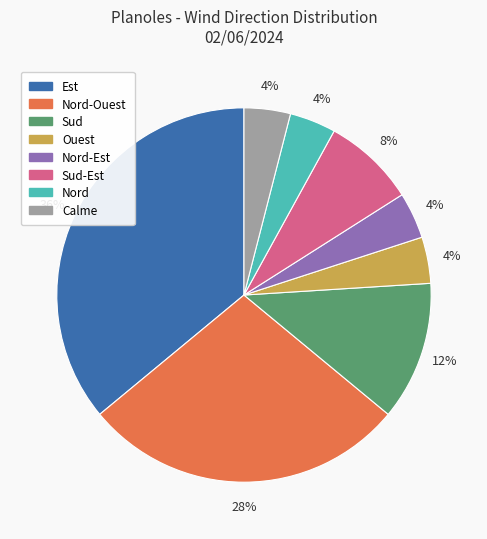

Which category has the biggest portion of the pie?

Est